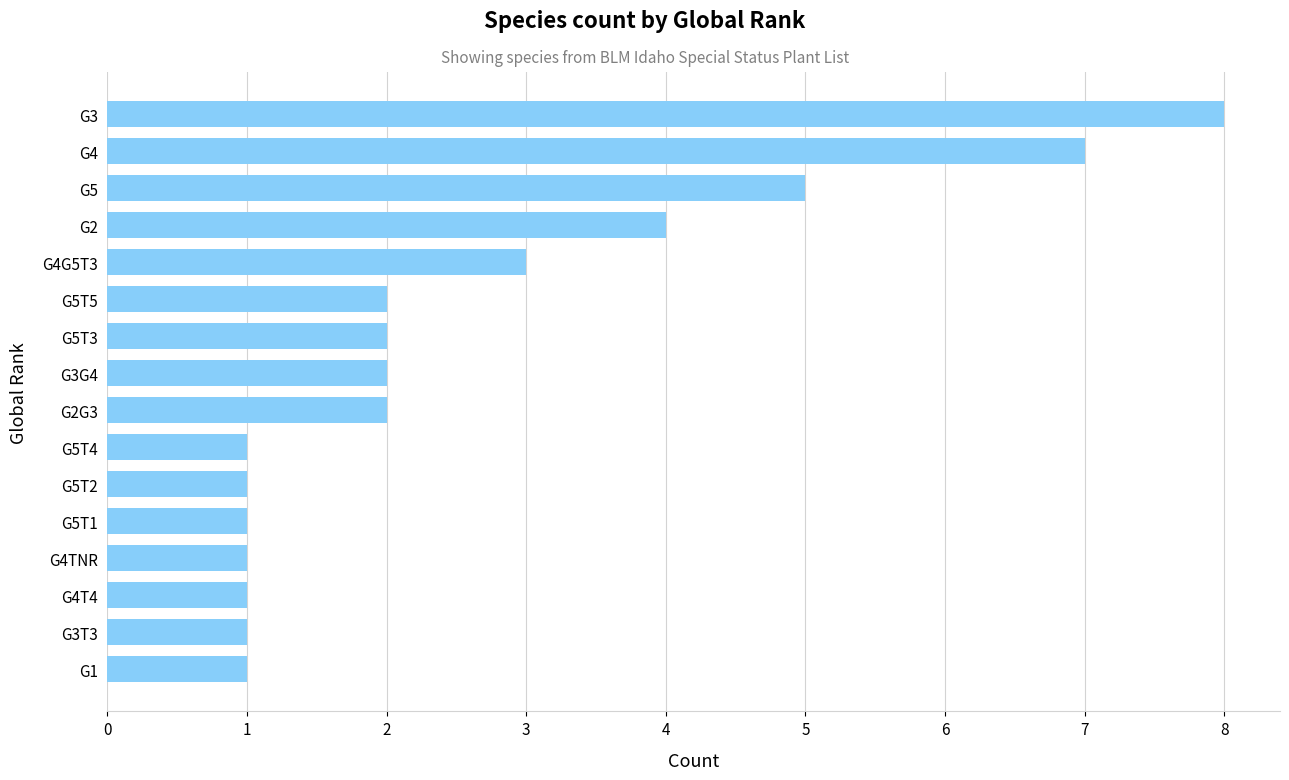

True or false: the data shows 8 at G3.

True